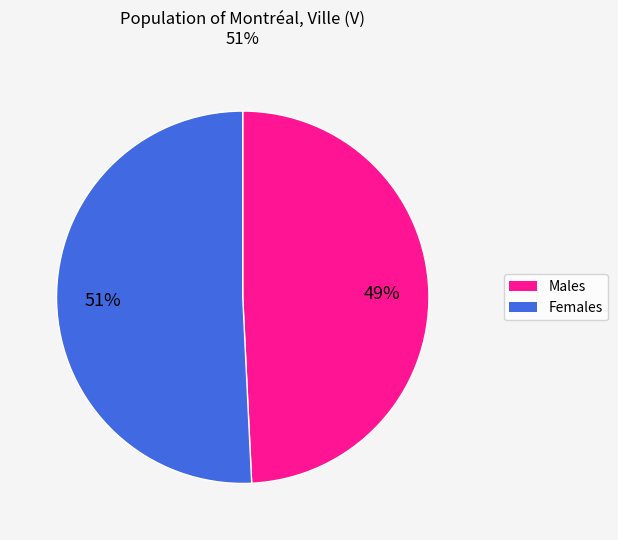

How many segments does this pie chart have?

2